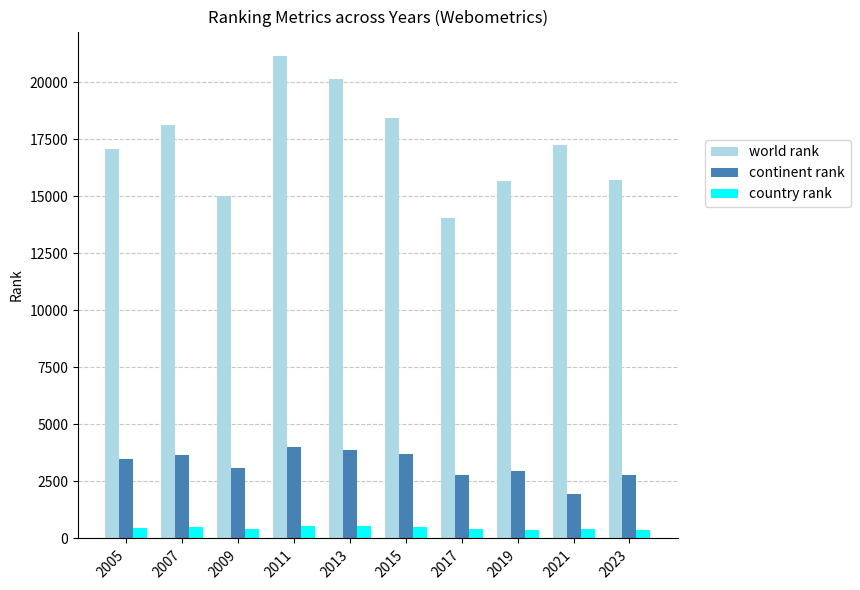

The world rank series shows 17230 at 2021. True or false?

True